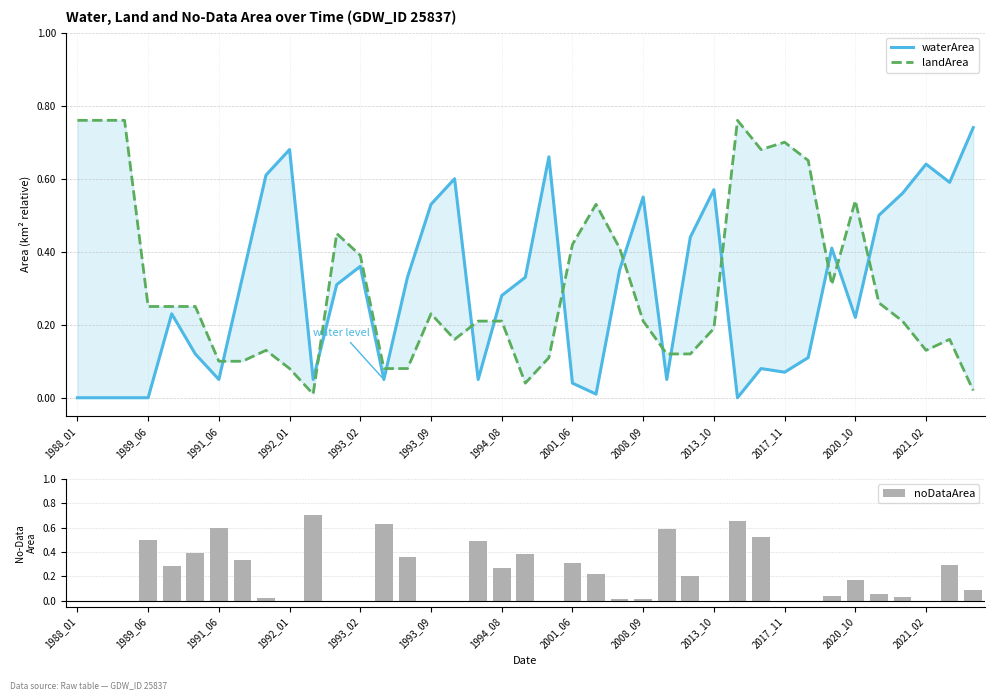

True or false: noDataArea has a value of 0.5 at 2021_02.

False